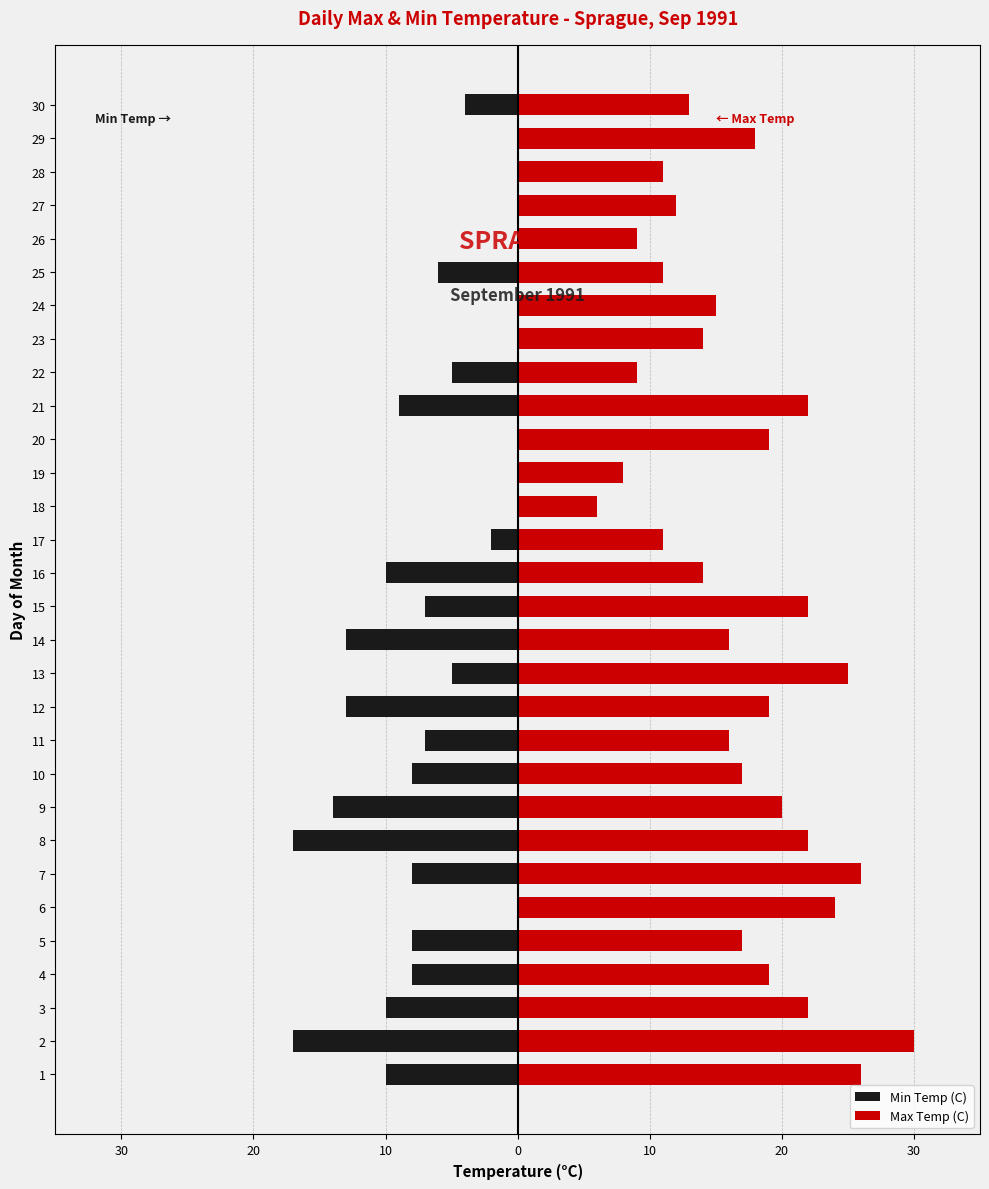

Is it true that Min Temp (C) equals 0 at 19?

True